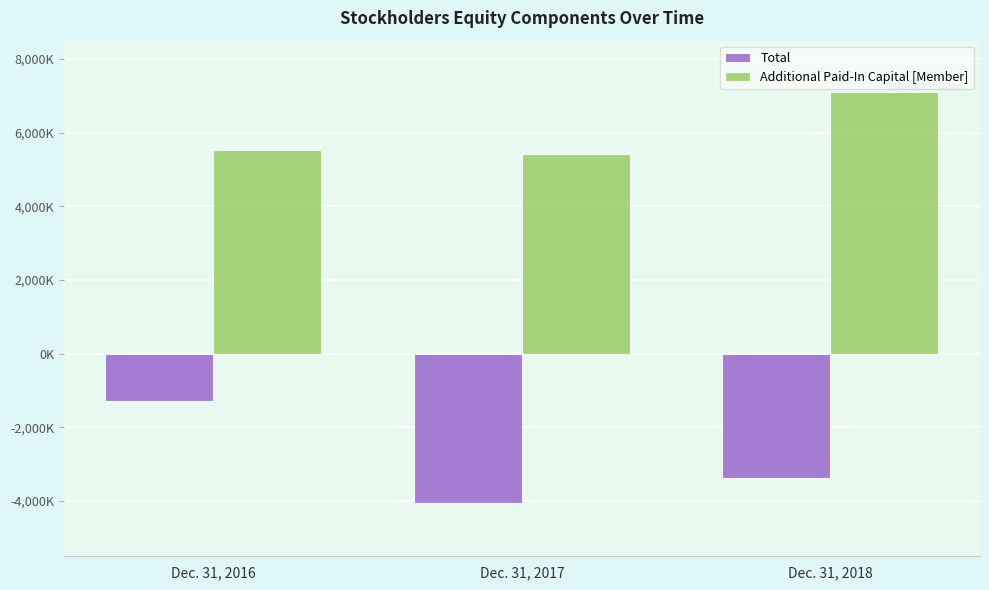

Are the bars grouped side by side (vs. stacked)?

Yes